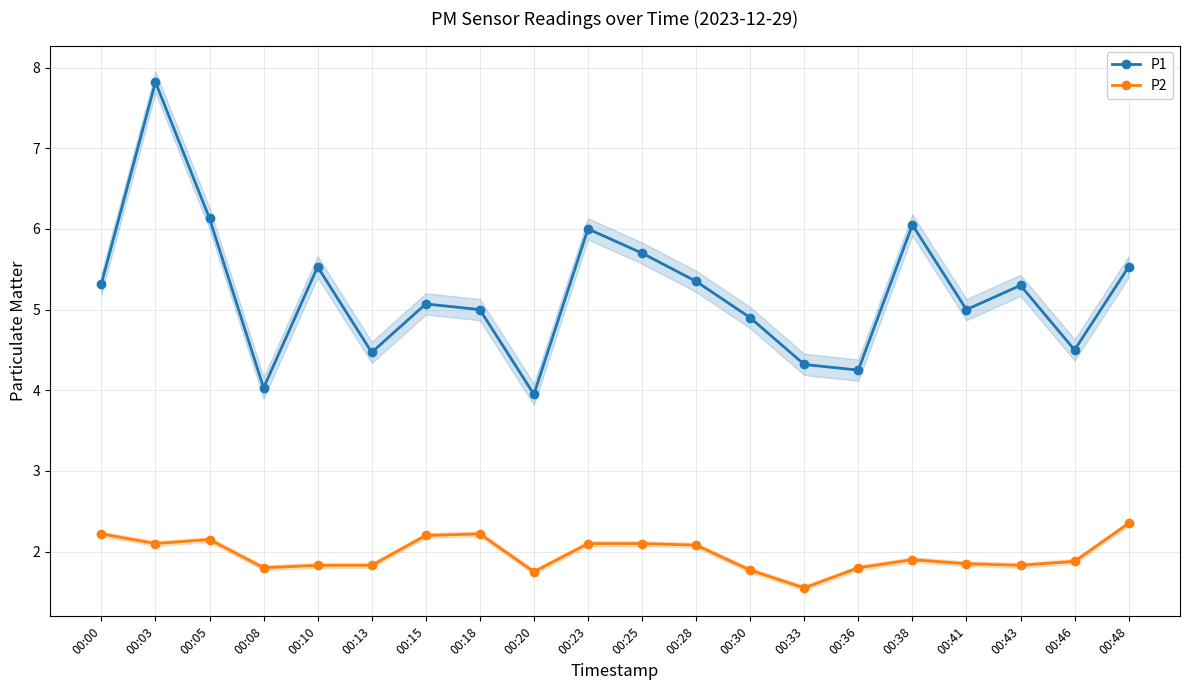

Which has a higher value, 00:05 or 00:23?

00:05